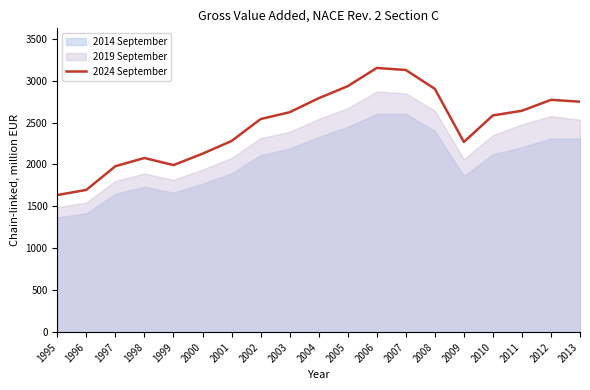

Rank the categories by value from lowest to highest.

1995, 1996, 1997, 1999, 1998, 2000, 2009, 2001, 2002, 2010, 2003, 2011, 2013, 2012, 2004, 2008, 2005, 2007, 2006